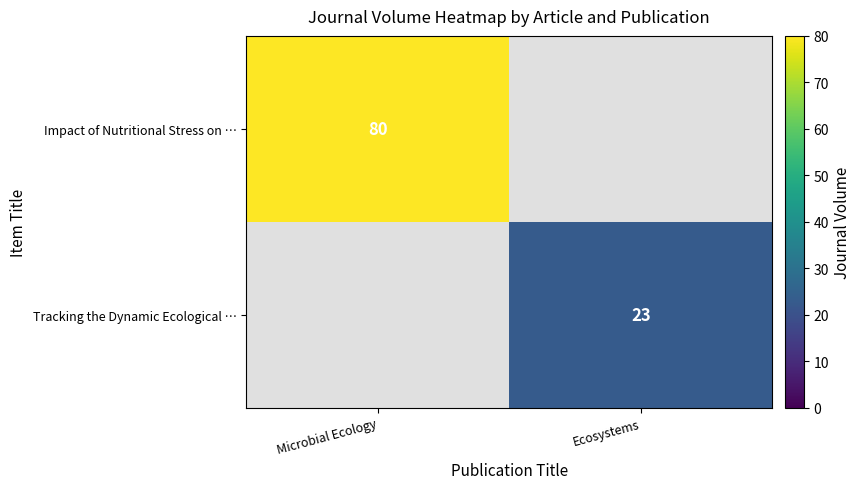

The value of Tracking the Dynamic Ecological … at Ecosystems is 23. True or false?

True